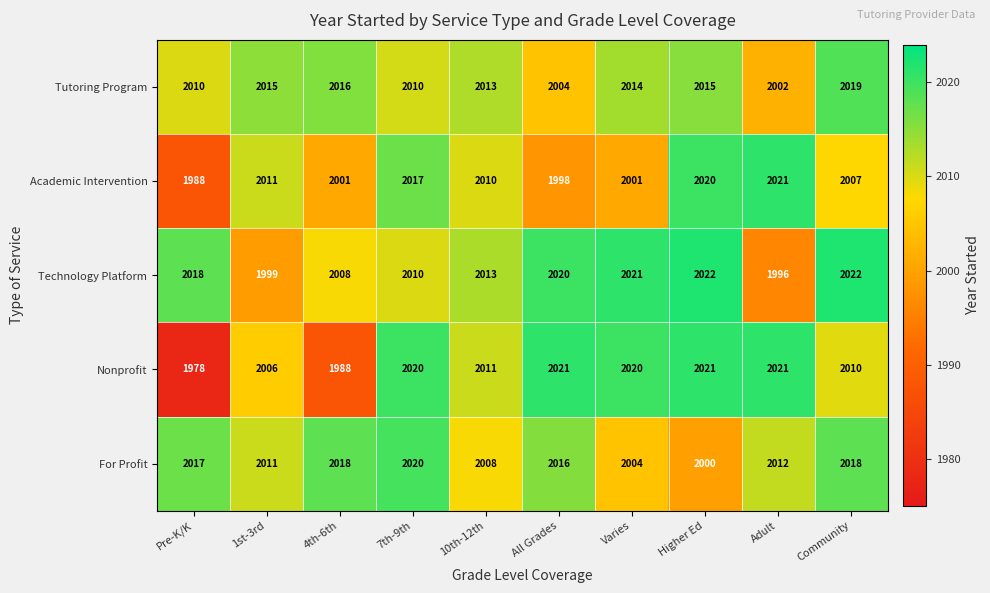

The Tutoring Program series shows 2016 at 4th-6th. True or false?

True